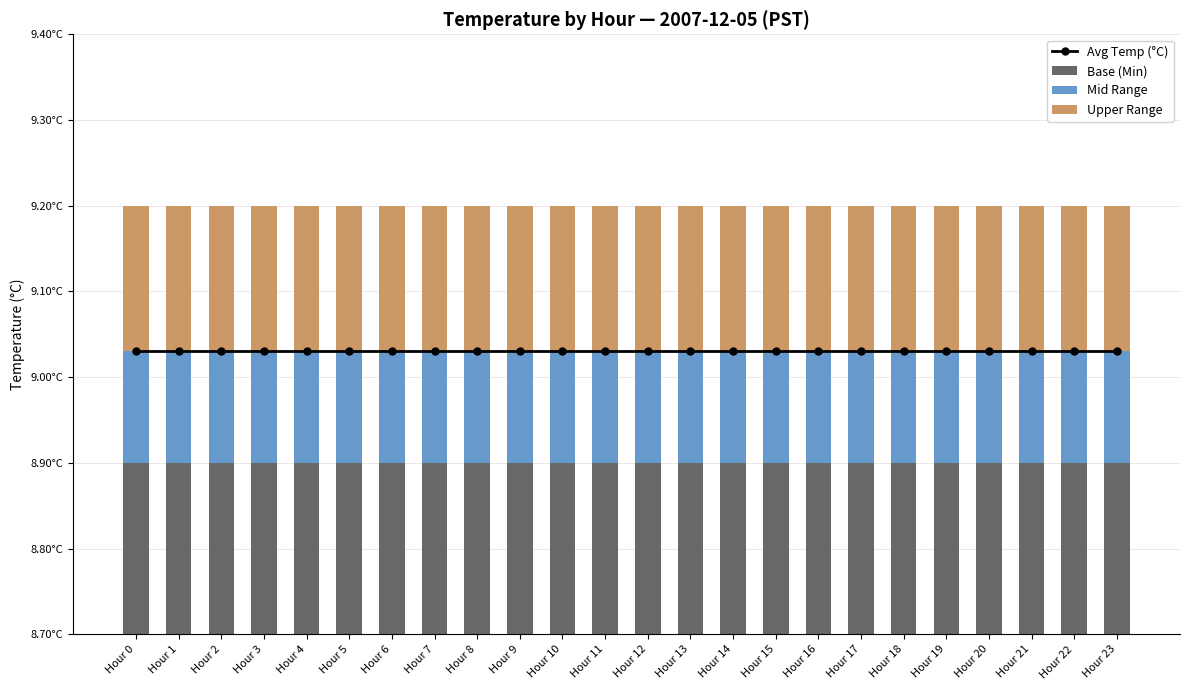

At Hour 18, list the series in order from largest to smallest.

Avg Temp (°C), Base (Min), Upper Range, Mid Range